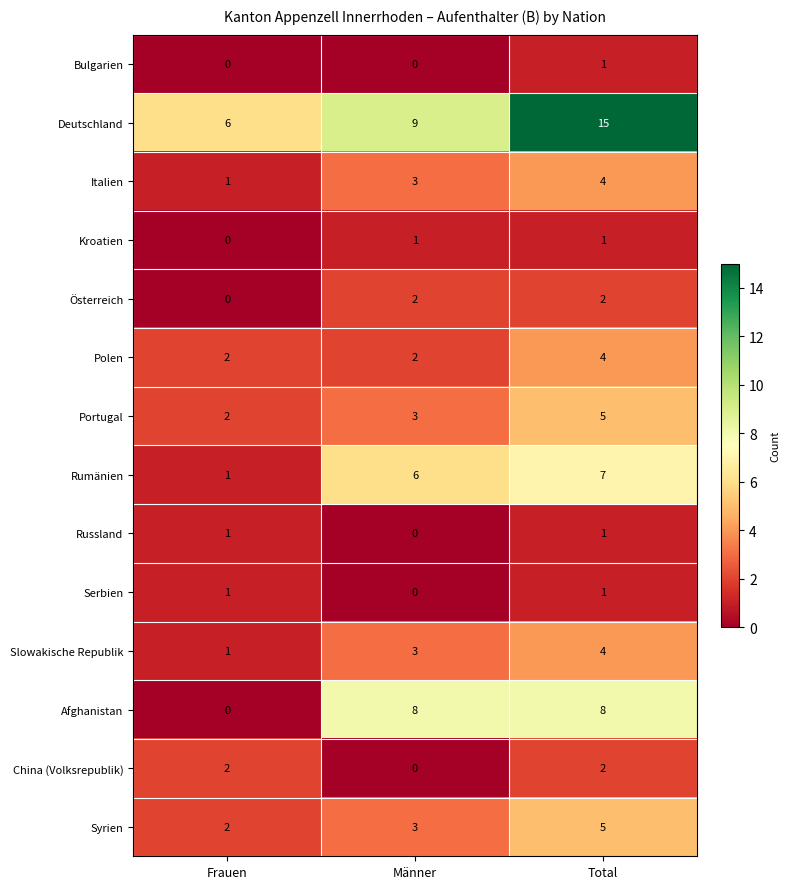

How many values in Kroatien are above zero?

2